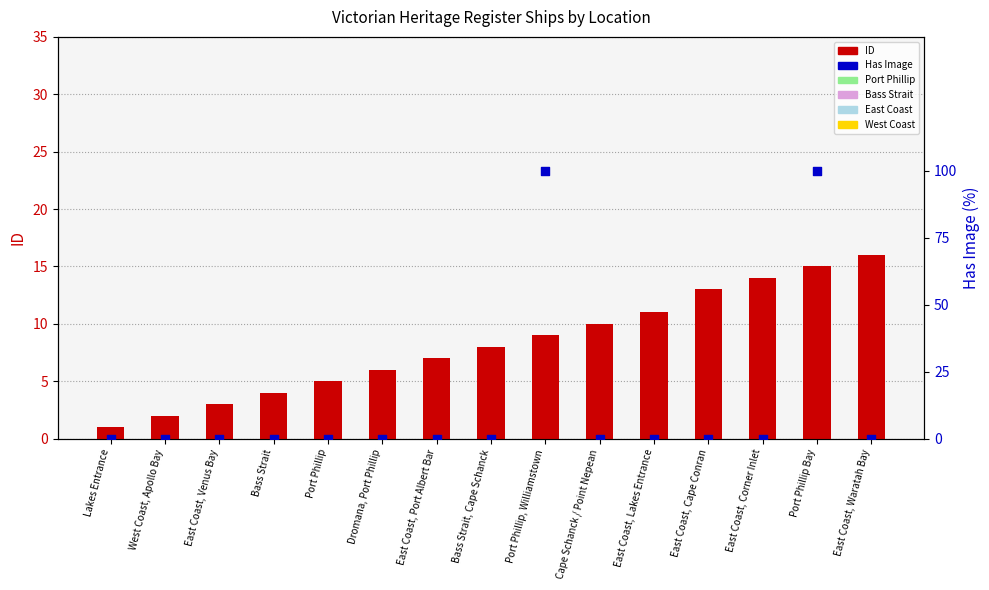

Which series contains the highest Y value?

Has Image (%)